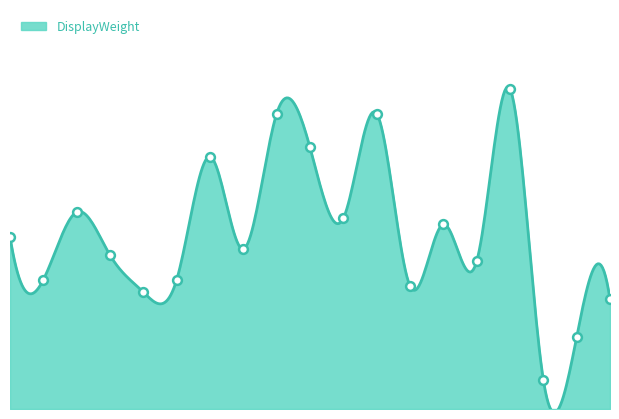

Between BG401 and BG402, which is larger?

BG402